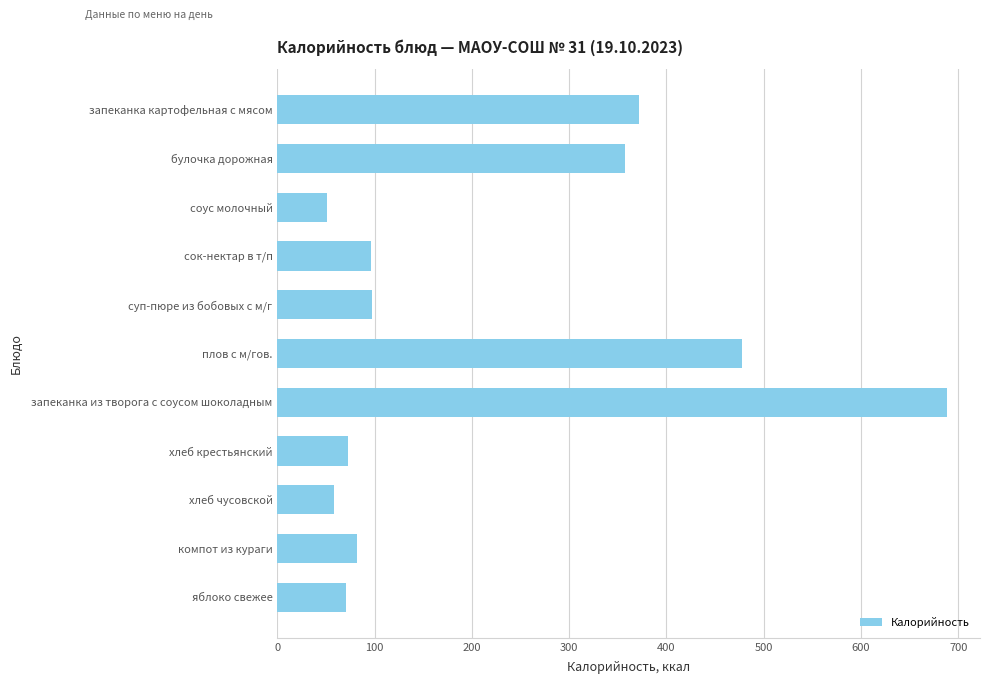

What is the sum of all values?

2423